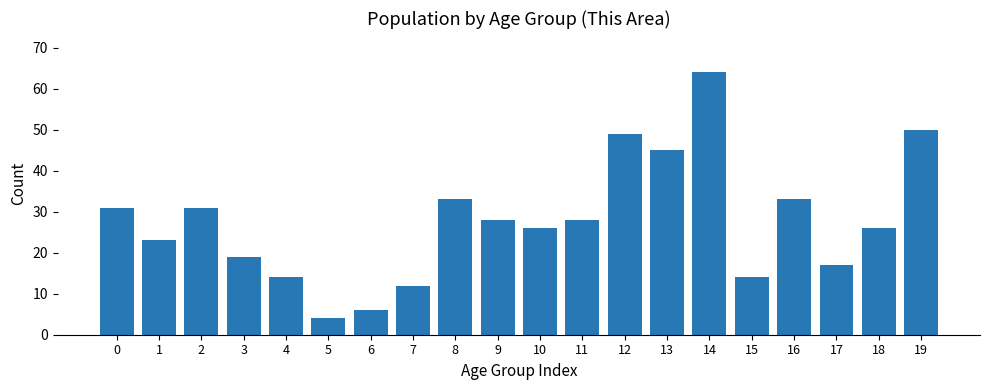

Approximately how many times larger is the value at 6 compared to 1?

0.3